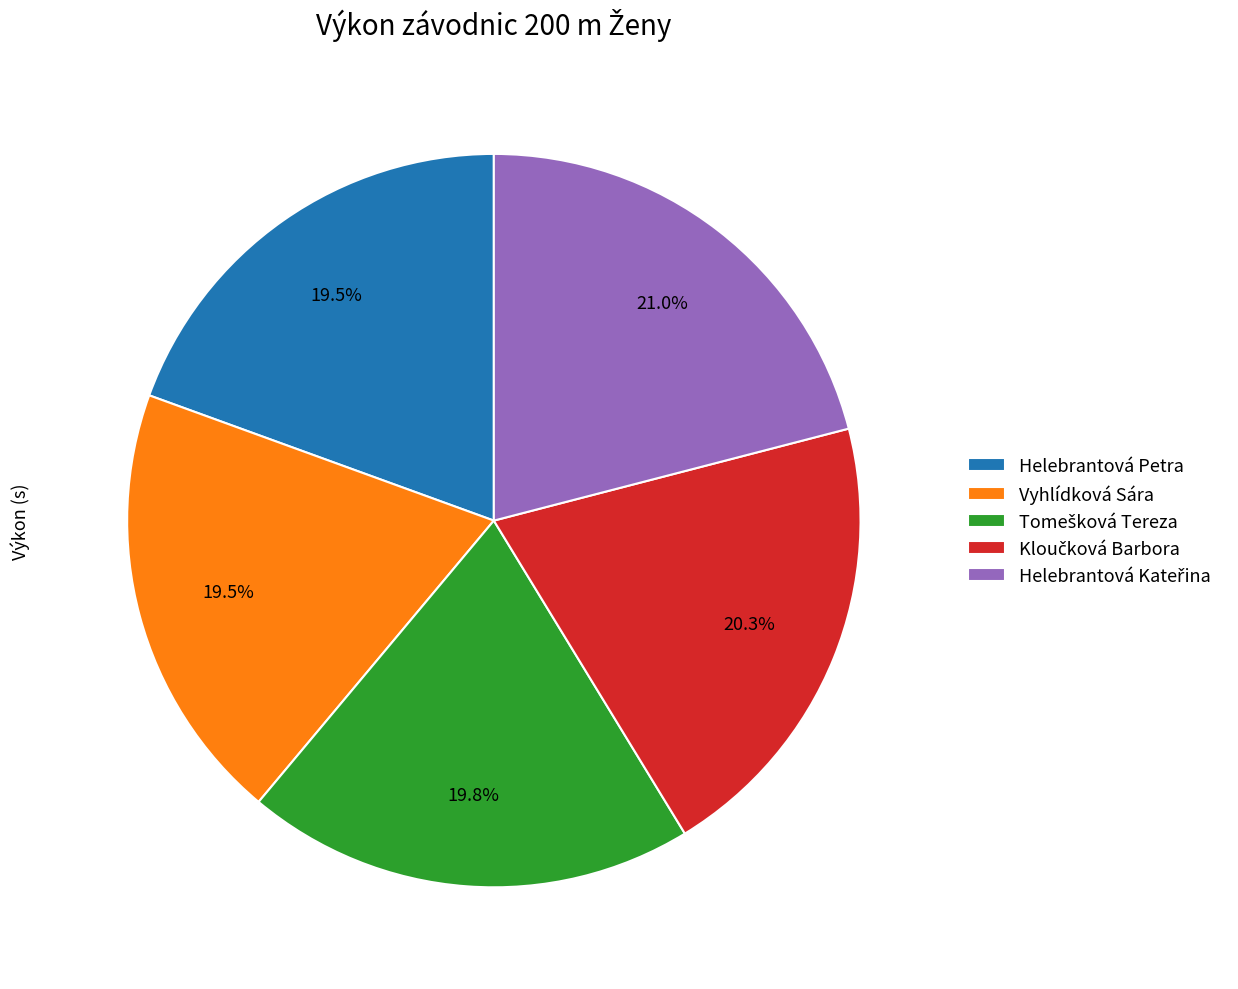

What is the ratio of the value at Vyhlídková Sára to the value at Helebrantová Petra?

1.0